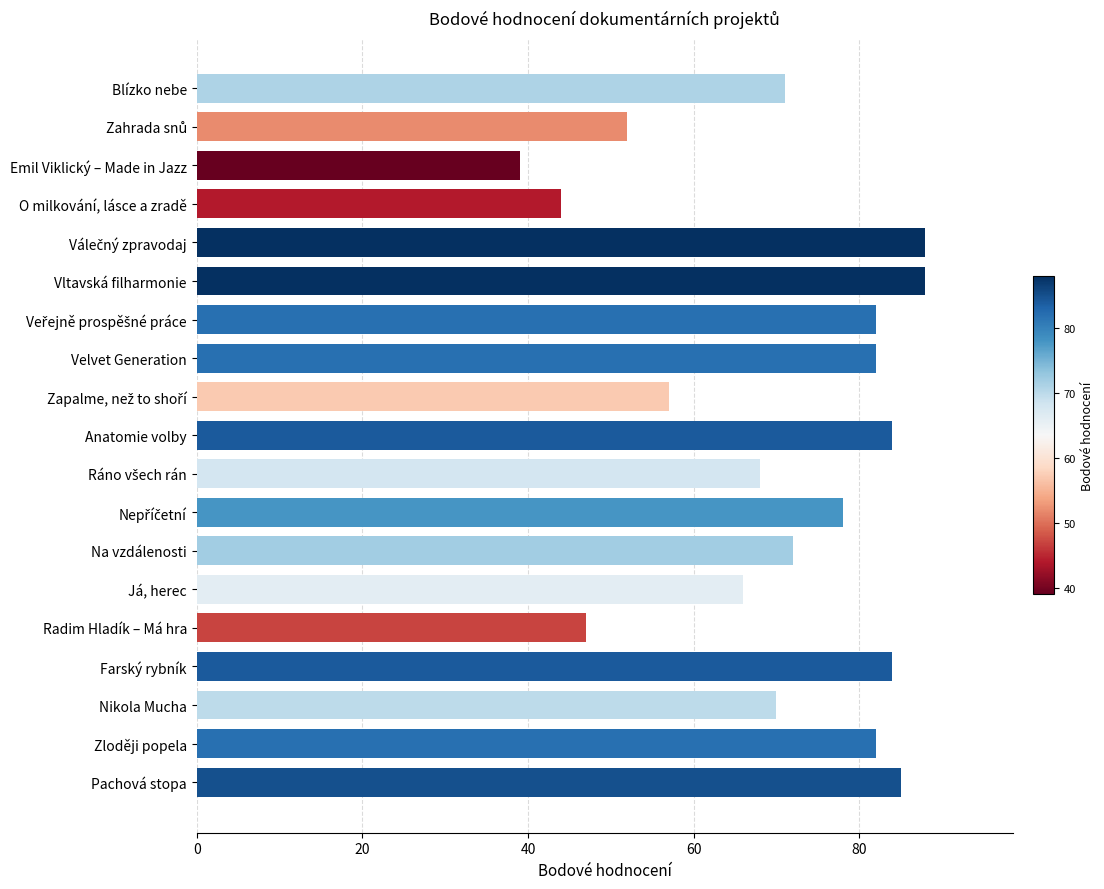

Are the bars grouped side by side (vs. stacked)?

No